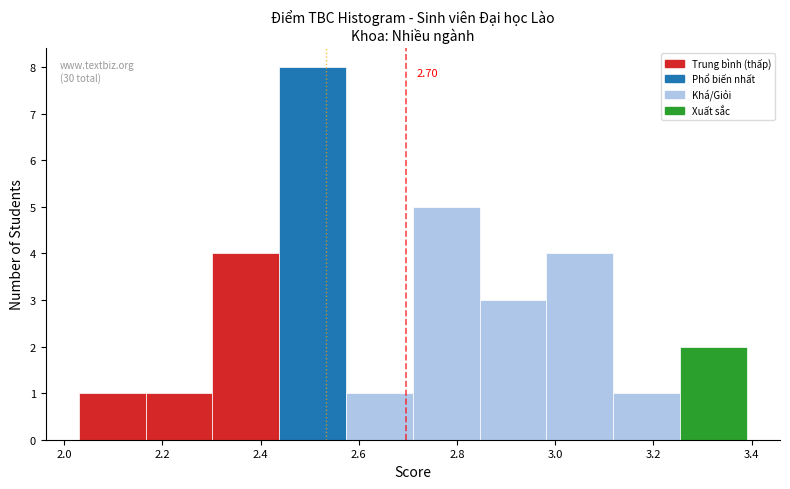

Which range on the x-axis has the tallest bar?

2.438 to 2.574